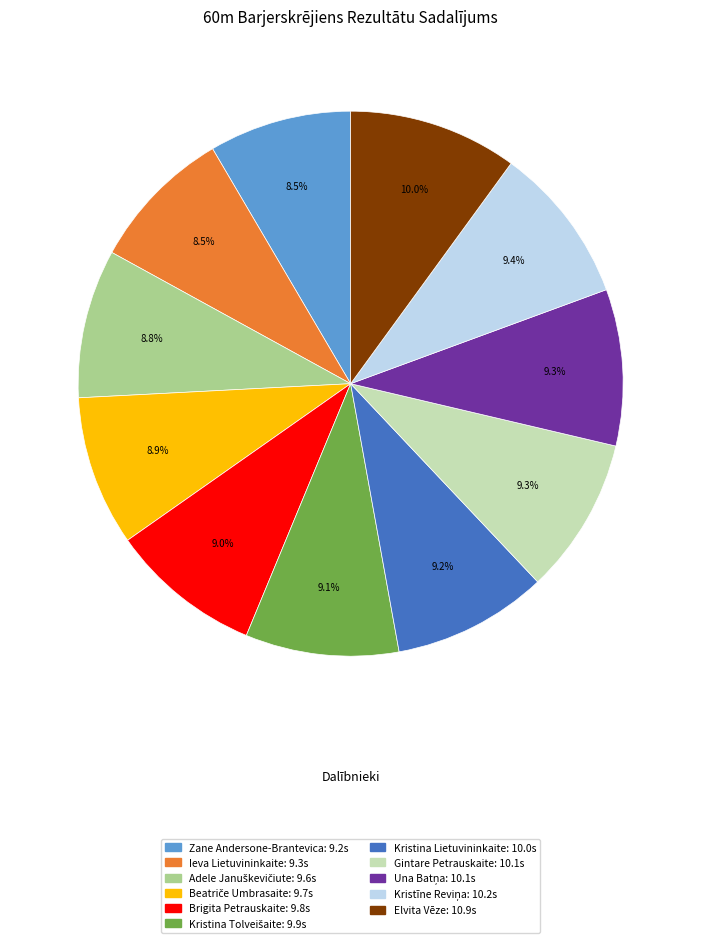

What portion of the pie excludes Gintare Petrauskaite?

90.7%